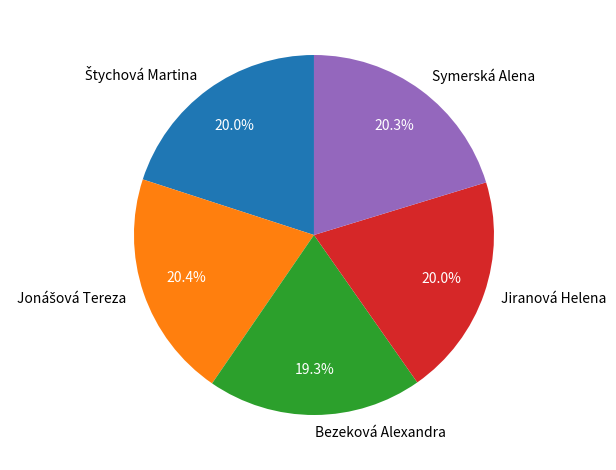

Which slice is the smallest?

Bezeková Alexandra